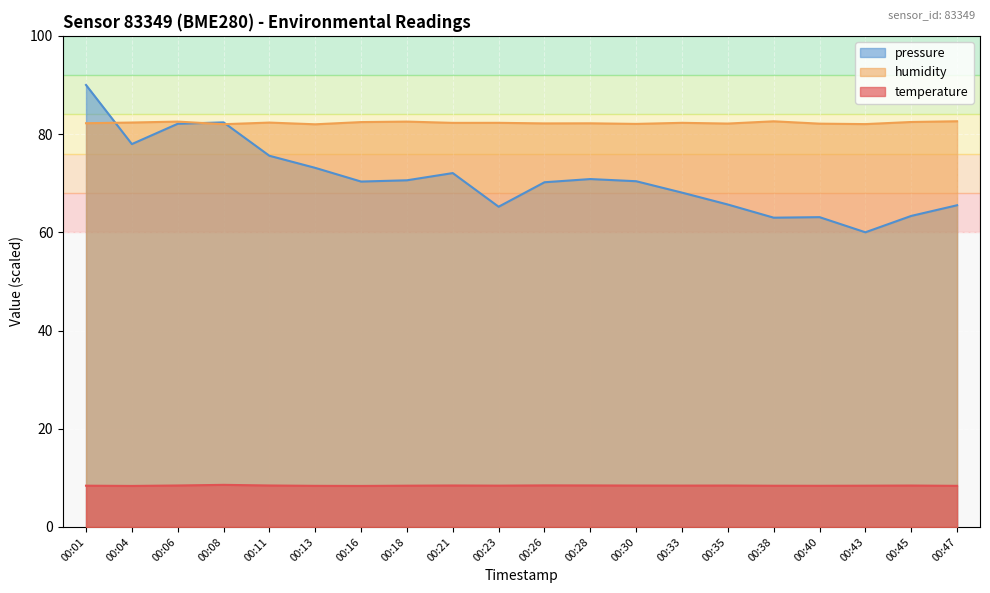

What is the total value across all series at 00:35?

156.2